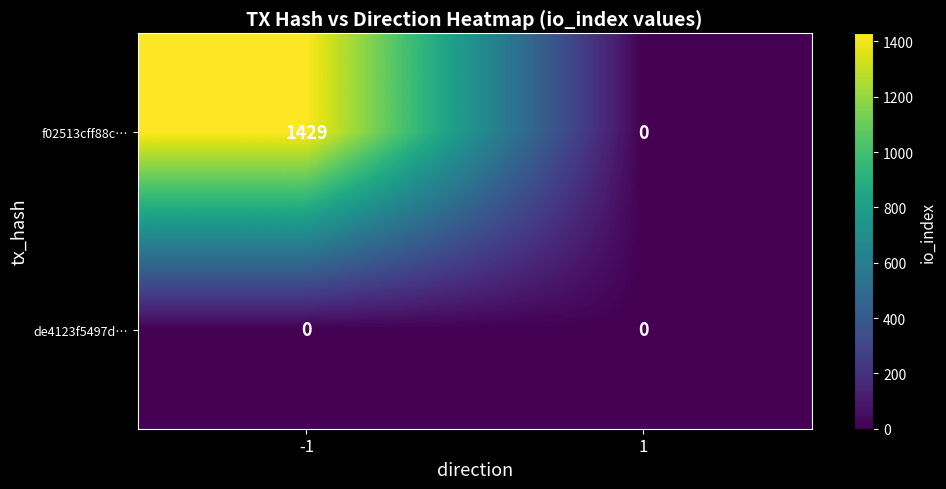

Reading left to right, what are all the values shown in this chart?

f02513cff88c…: -1=1429	1=0
de4123f5497d…: -1=0	1=0